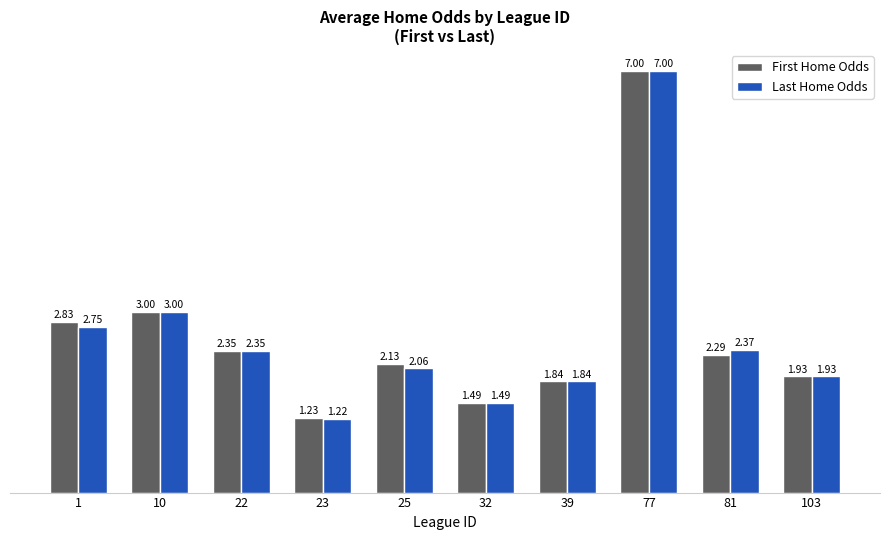

What is the average value of the First Home Odds series?

2.6